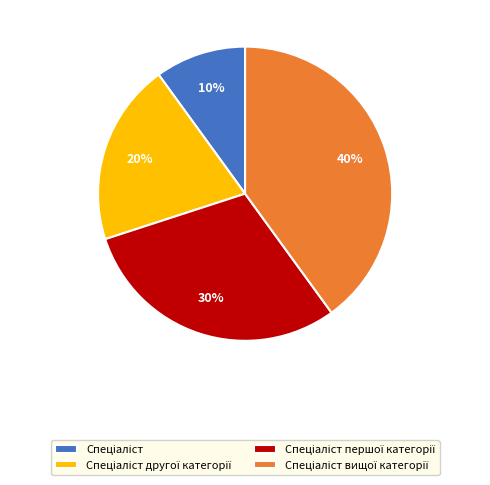

To the nearest percent, what is the average slice percentage?

25%